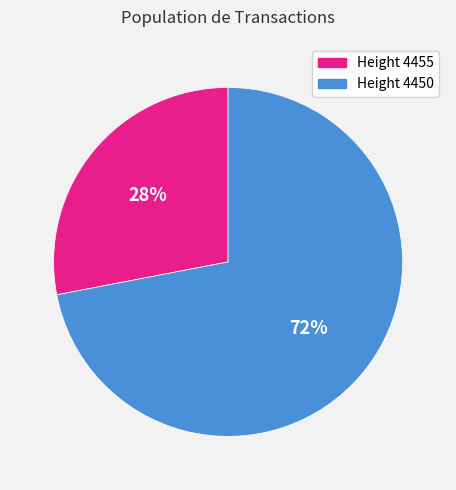

To the nearest percent, what is the difference between the largest and smallest slice percentages?

44%